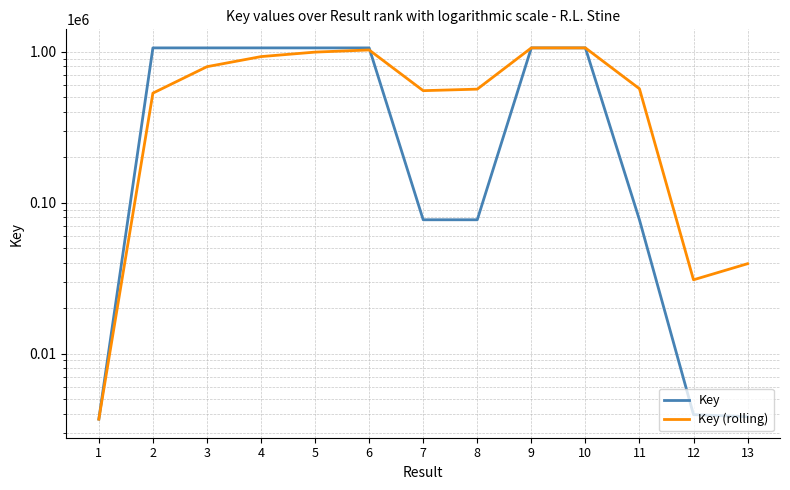

At how many categories does at least one series exceed 729382?

7